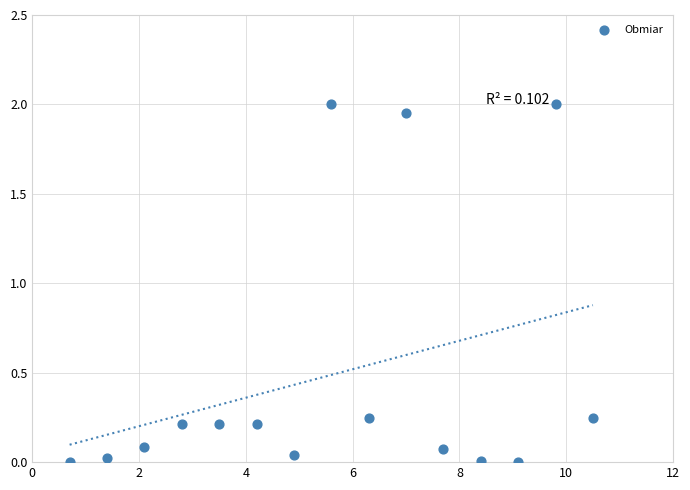

What is the range of X values (max minus min)?

9.8